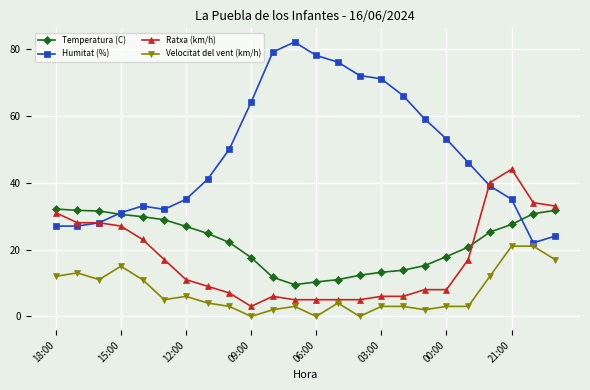

Which series has the widest spread of values?

Humitat (%)